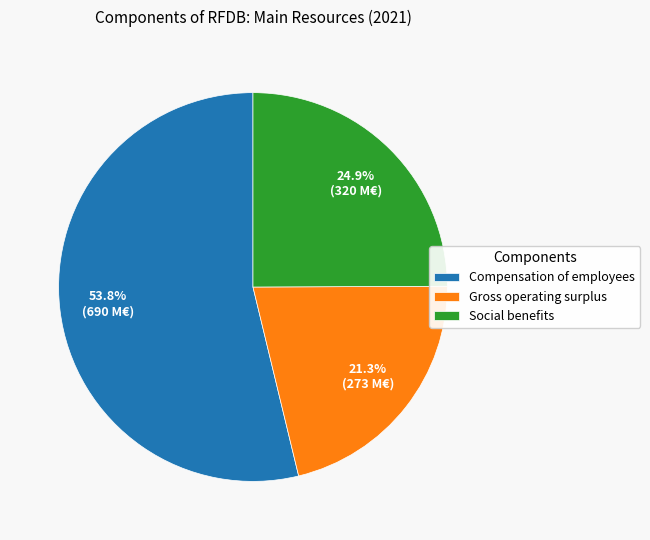

Count the number of slices in the pie.

3